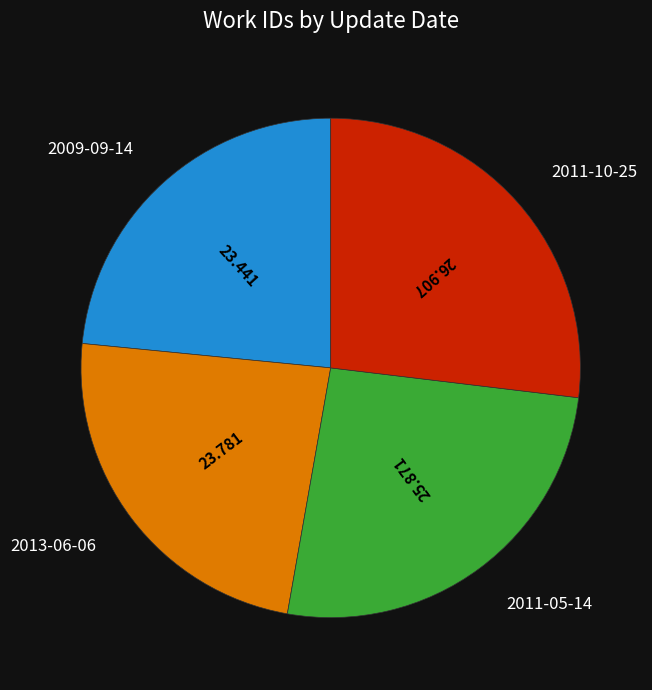

Is there a majority slice in this chart?

No